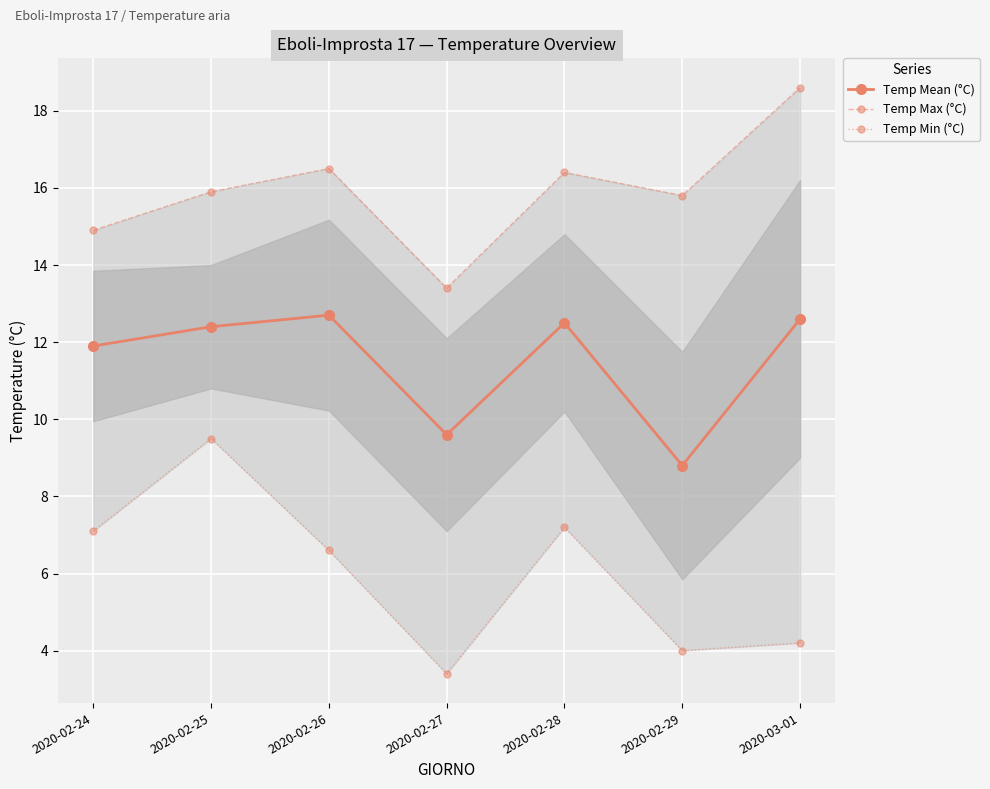

True or false: Temp Mean (°C) has a value of 9.6 at 2020-02-27.

True